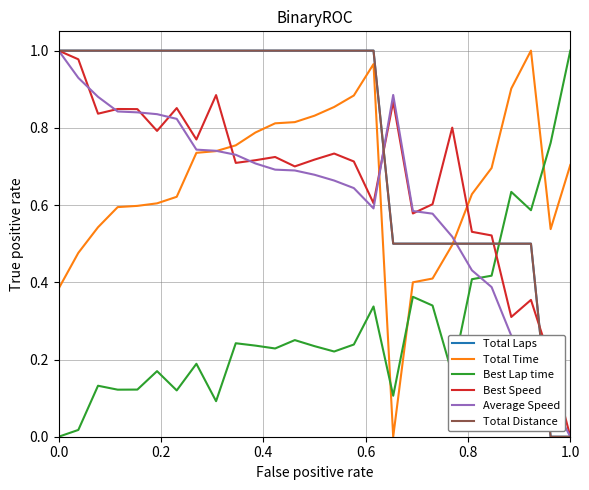

Does the chart display data point markers on the line(s)?

No